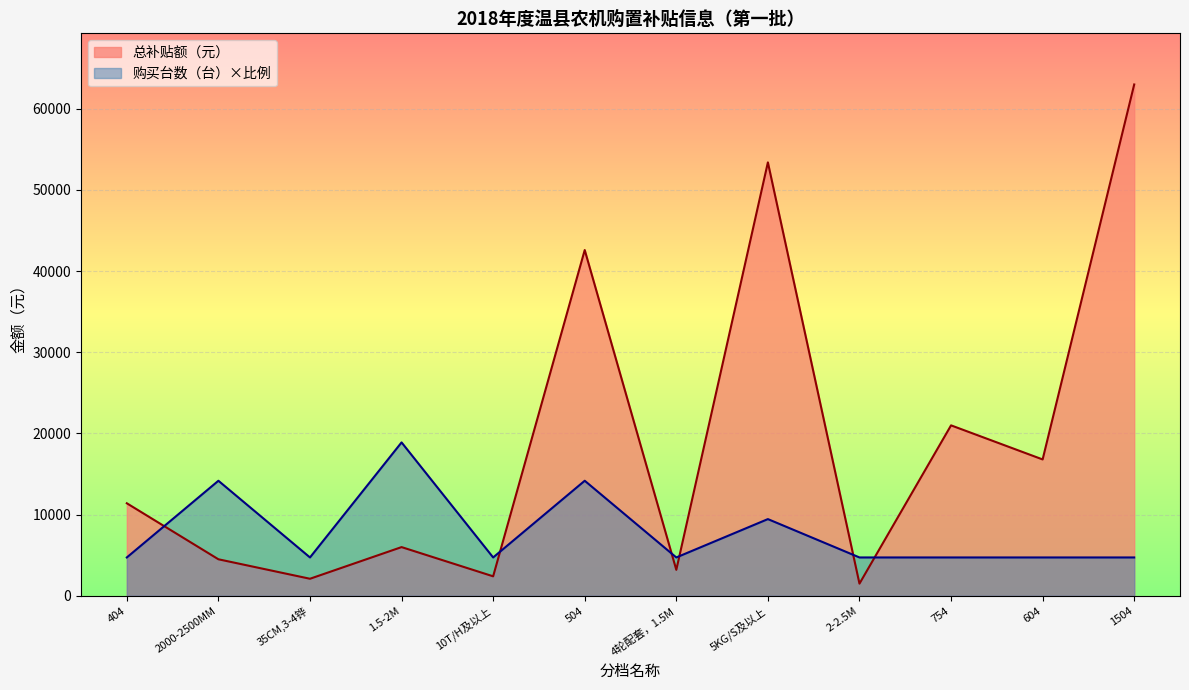

Is the value of 总补贴额（元） at 504 greater than the value of 购买台数（台） at 1.5-2M?

Yes